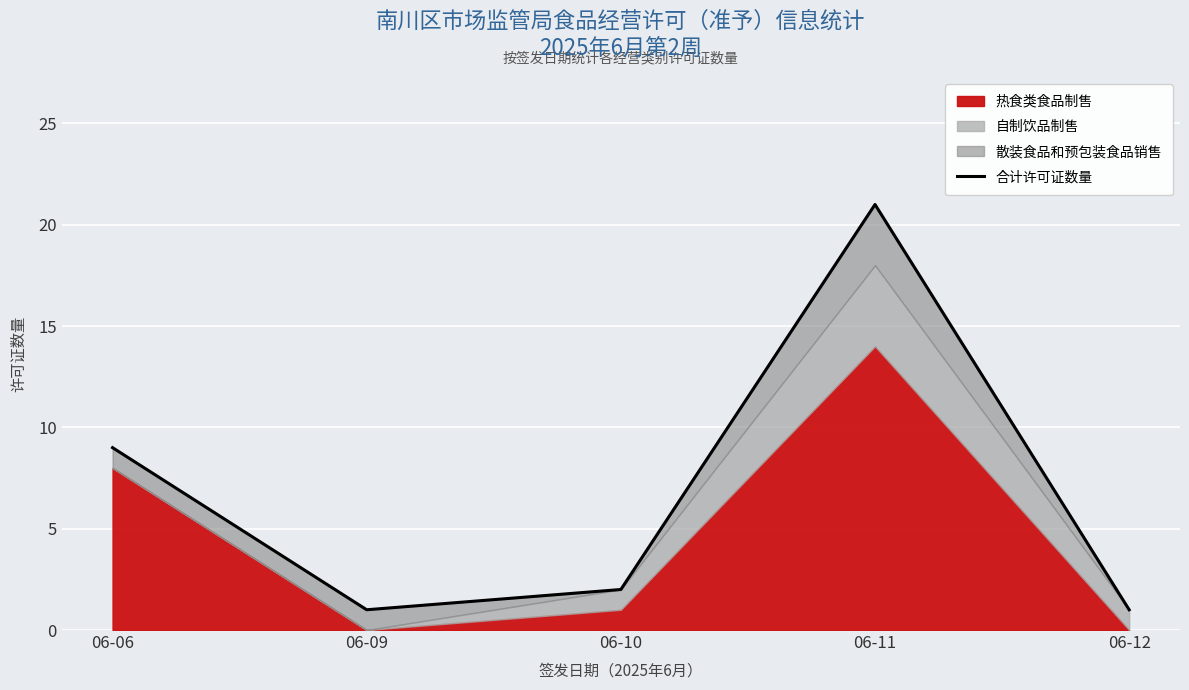

Reading right to left, extract all data points from this chart.

1	21	2	1	9